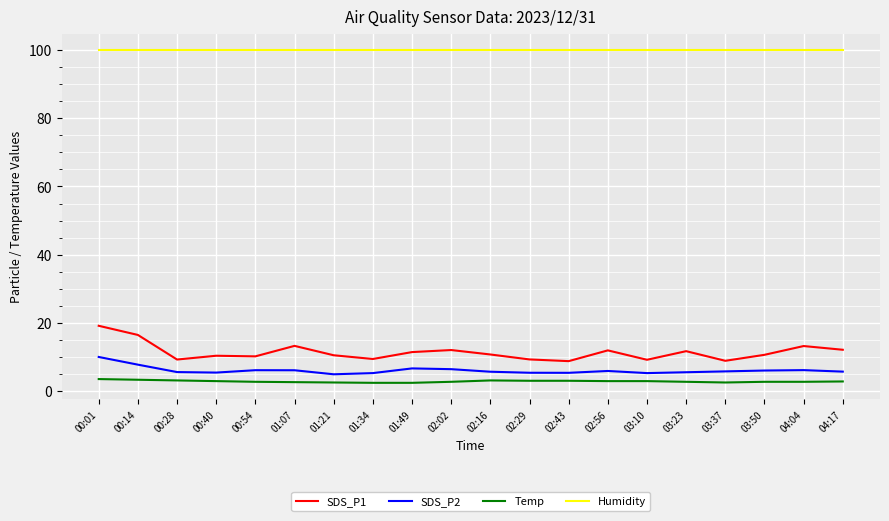

Is it true that SDS_P2 equals 1.9 at 01:07?

False